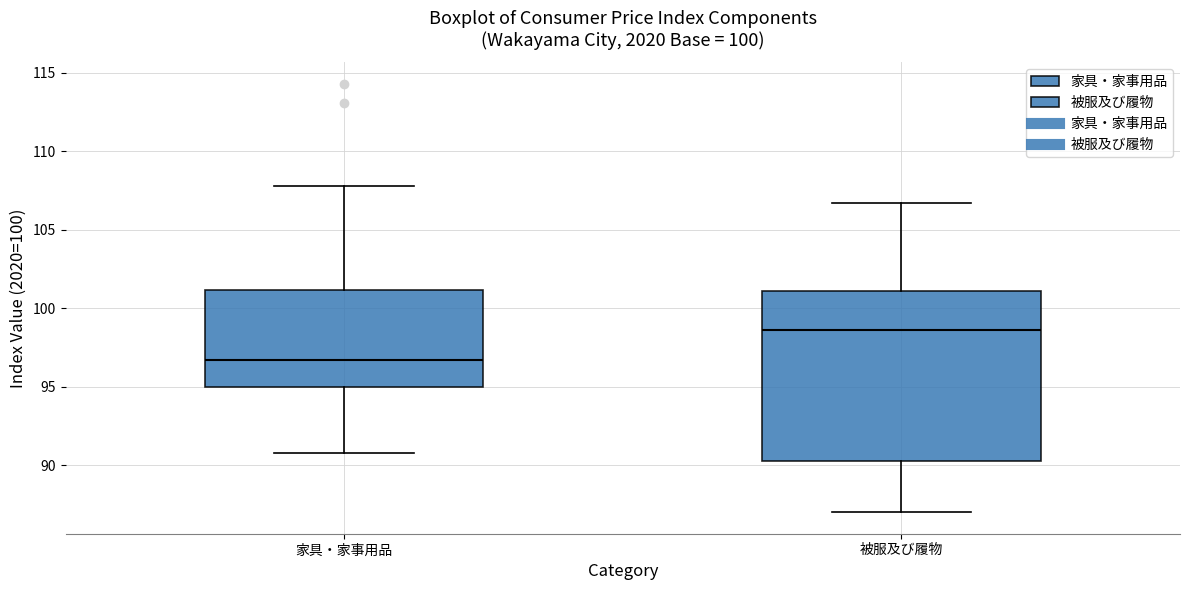

Reading left to right, read every box against the y-axis: the position of its median line, the range the box covers, and the ends of its whiskers. The values are not printed on the chart, so give them approximately, as read against the axis.

家具・家事用品: median 96.5, box 95.0 to 101.0, whiskers 91.0 to 108.0
被服及び履物: median 98.5, box 90.5 to 101.0, whiskers 87.0 to 106.5